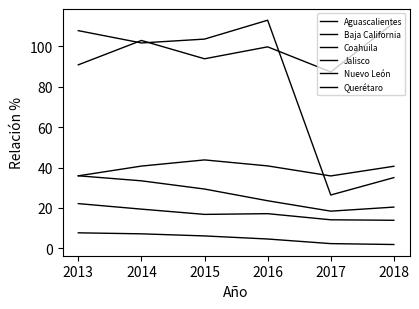

Does the chart display data point markers on the line(s)?

No